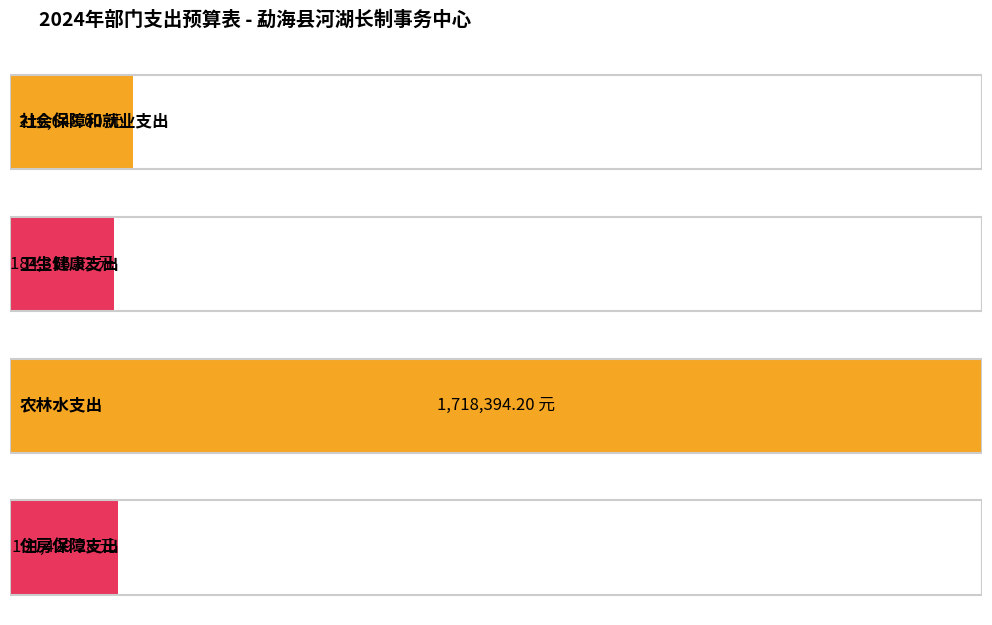

Which has a higher value, 住房保障支出 or 卫生健康支出?

住房保障支出